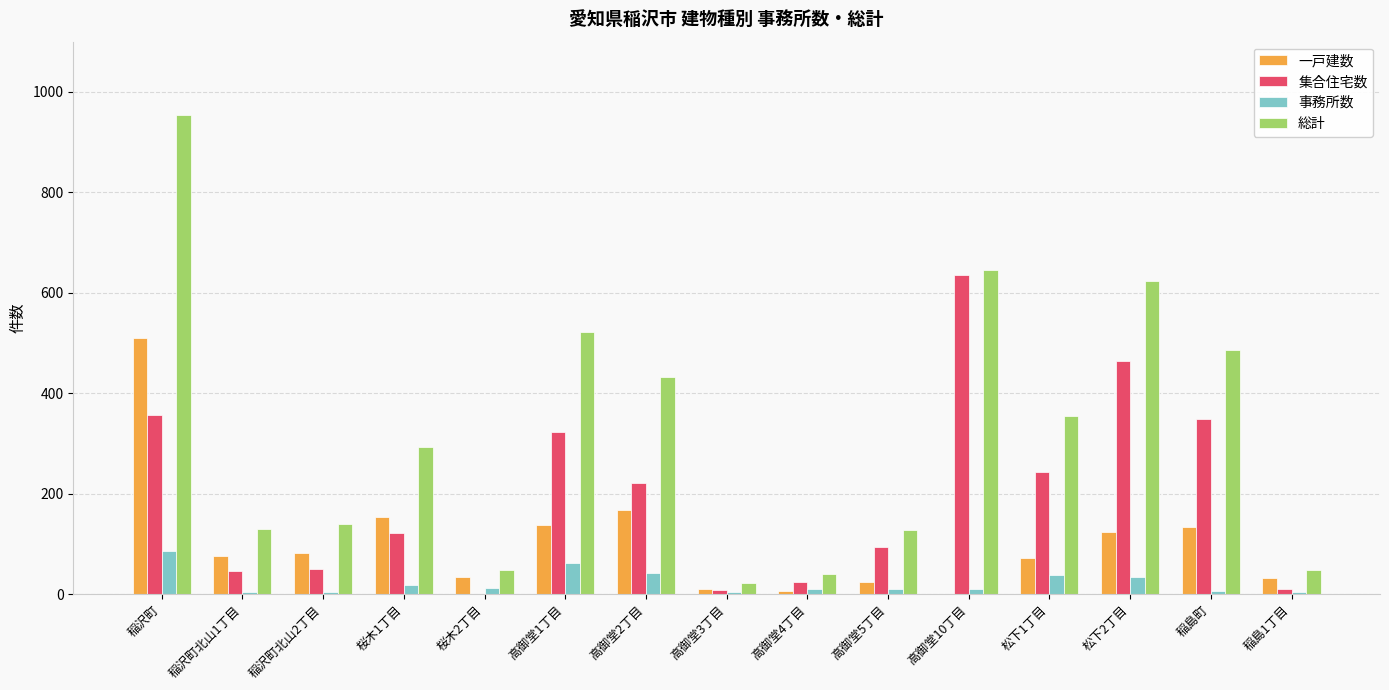

What is the greatest value displayed?

955